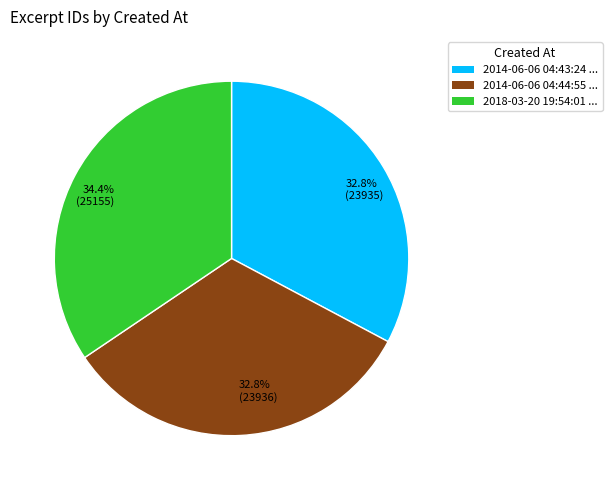

Approximately how many times larger is the value at 32.8% (23935) compared to 34.4% (25155)?

1.0